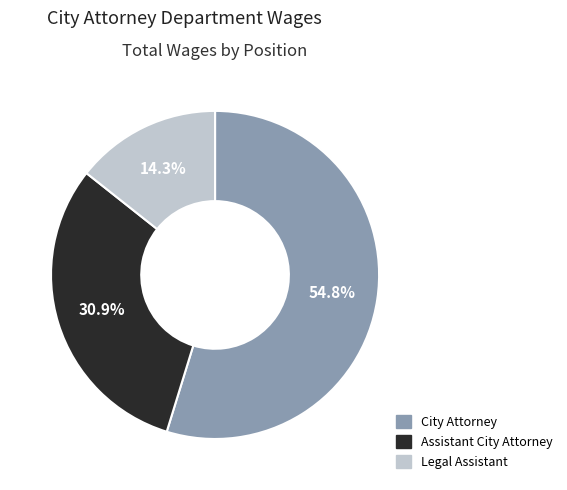

Do Legal Assistant and Assistant City Attorney together represent more than half of the pie?

No